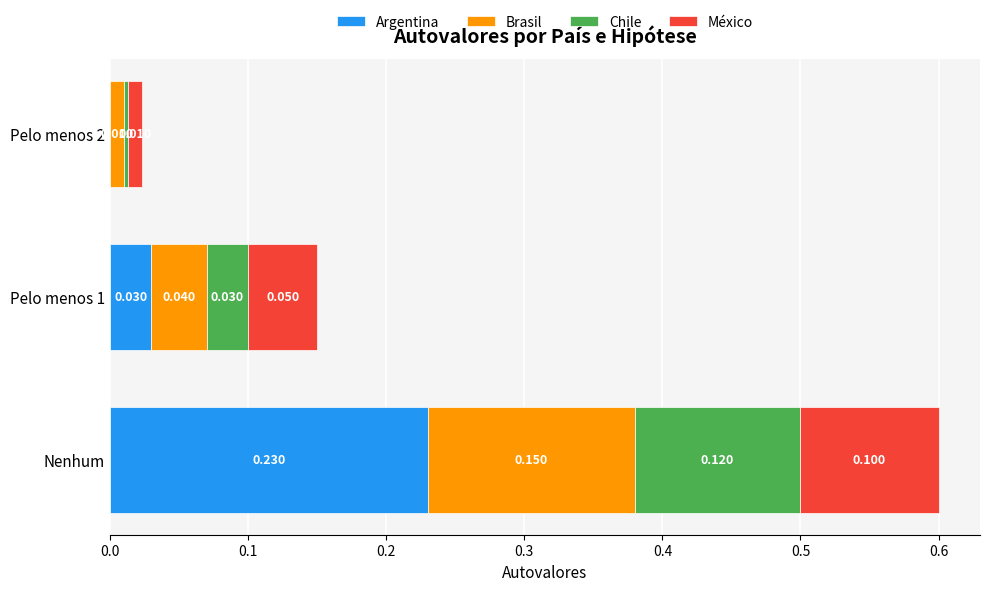

What are all the series names shown in the legend?

Argentina, Brasil, Chile, México